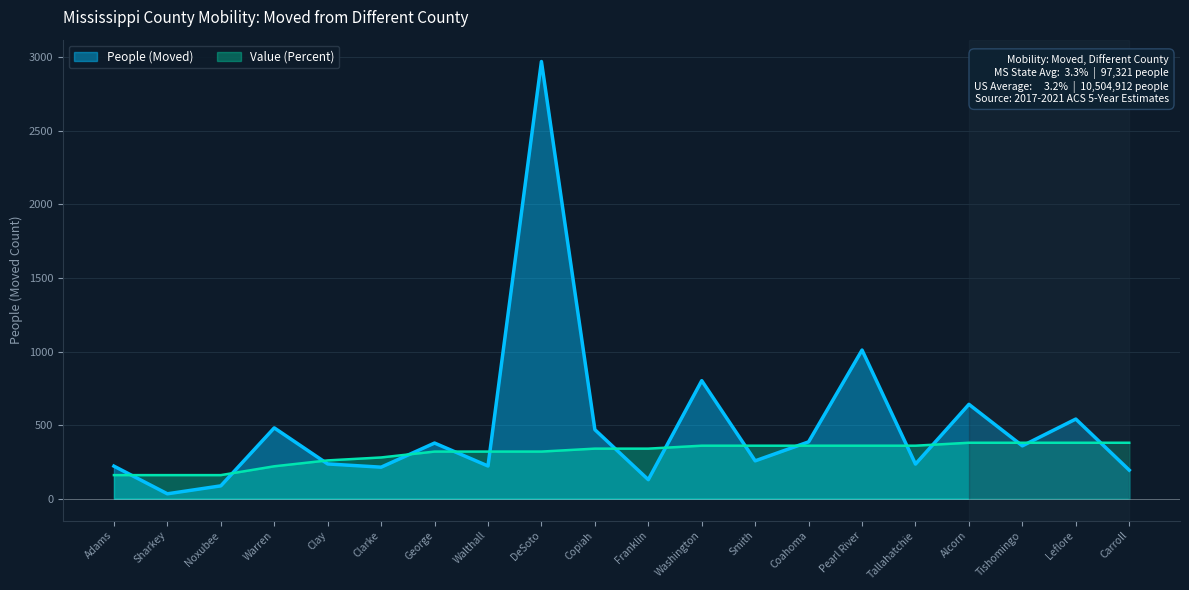

Rank the series by their maximum value, from lowest to highest.

Value (Percent), People (Moved)